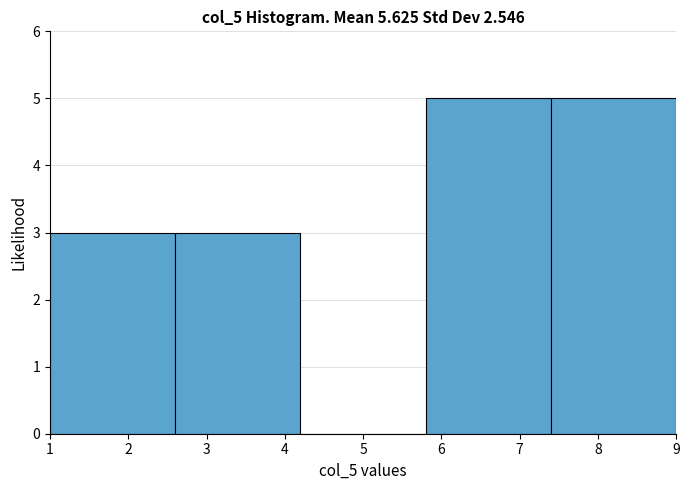

How tall is the bar that spans 5.8 to 7.4 on the x-axis? The values are not printed on the chart, so give them approximately, as read against the axis.

5